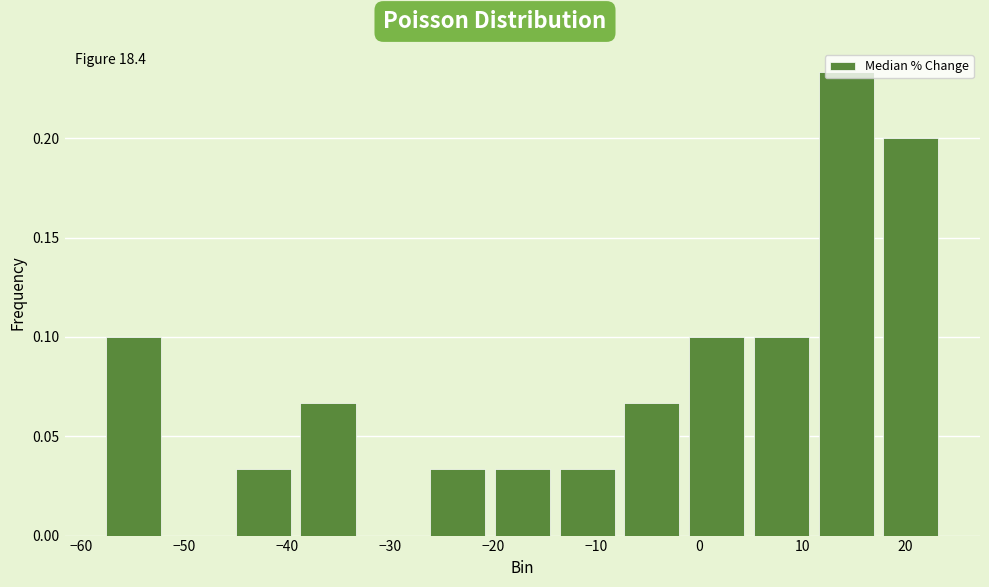

How tall is the bar that spans -27 to -20 on the x-axis? Neither the bar edges nor the heights are printed on the chart, so give them approximately, as read against the axes.

0.035